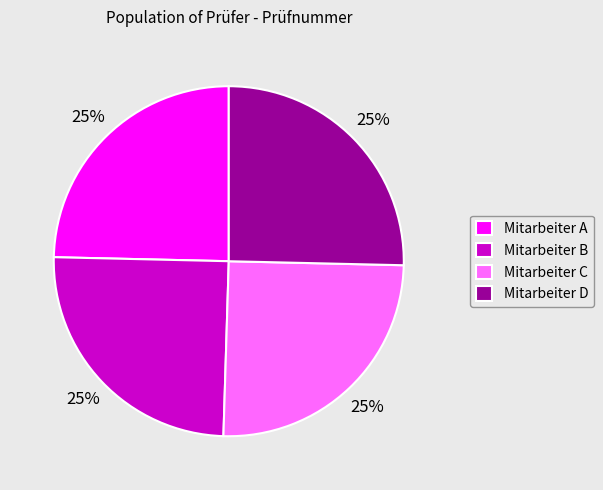

True or false: Mitarbeiter A accounts for 25% of the total.

True